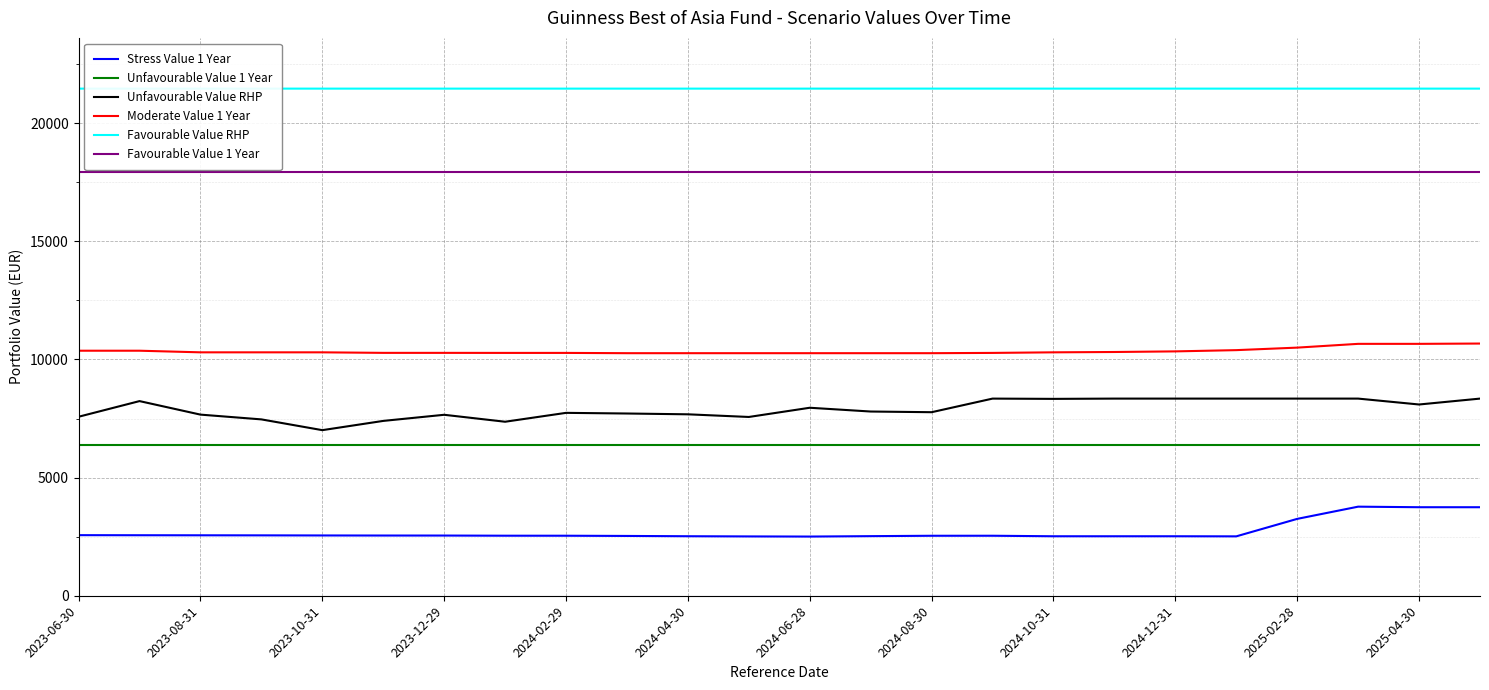

What is the maximum value for Unfavourable Value RHP?

8344.8